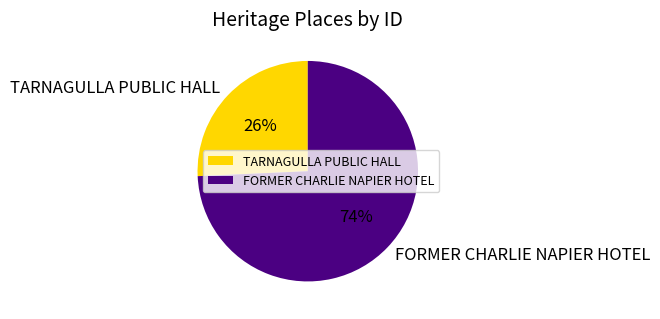

To the nearest percent, what percentage of the pie is TARNAGULLA PUBLIC HALL?

26%